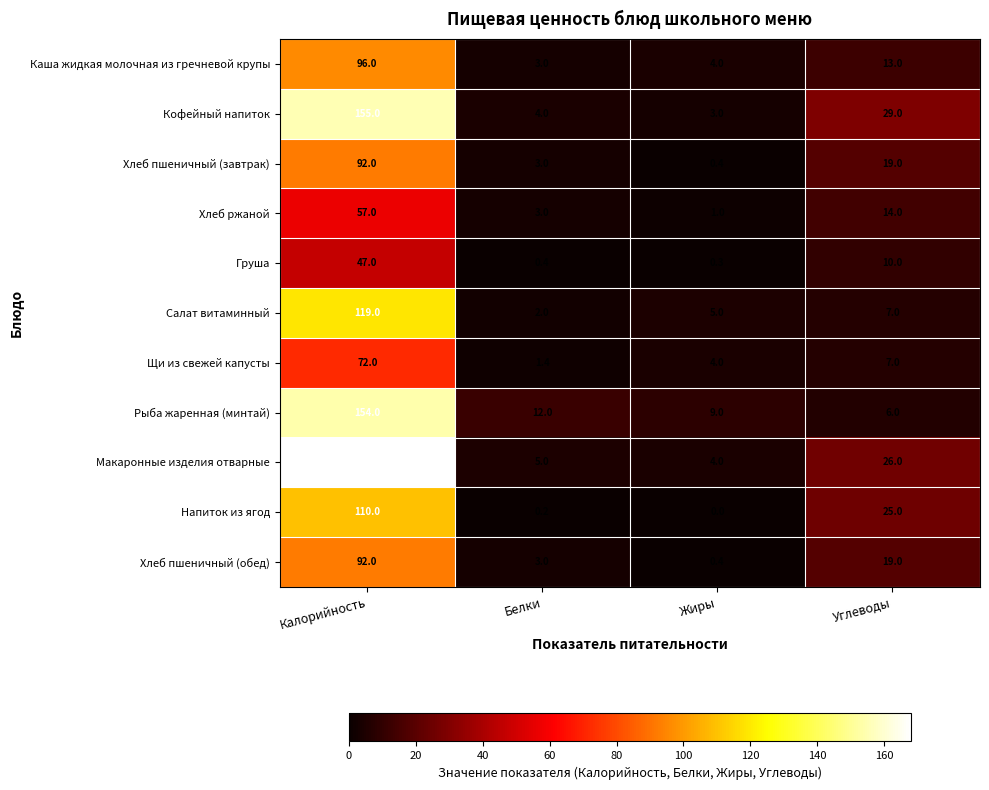

True or false: Хлеб пшеничный (обед) has a value of 12.8 at Углеводы.

False